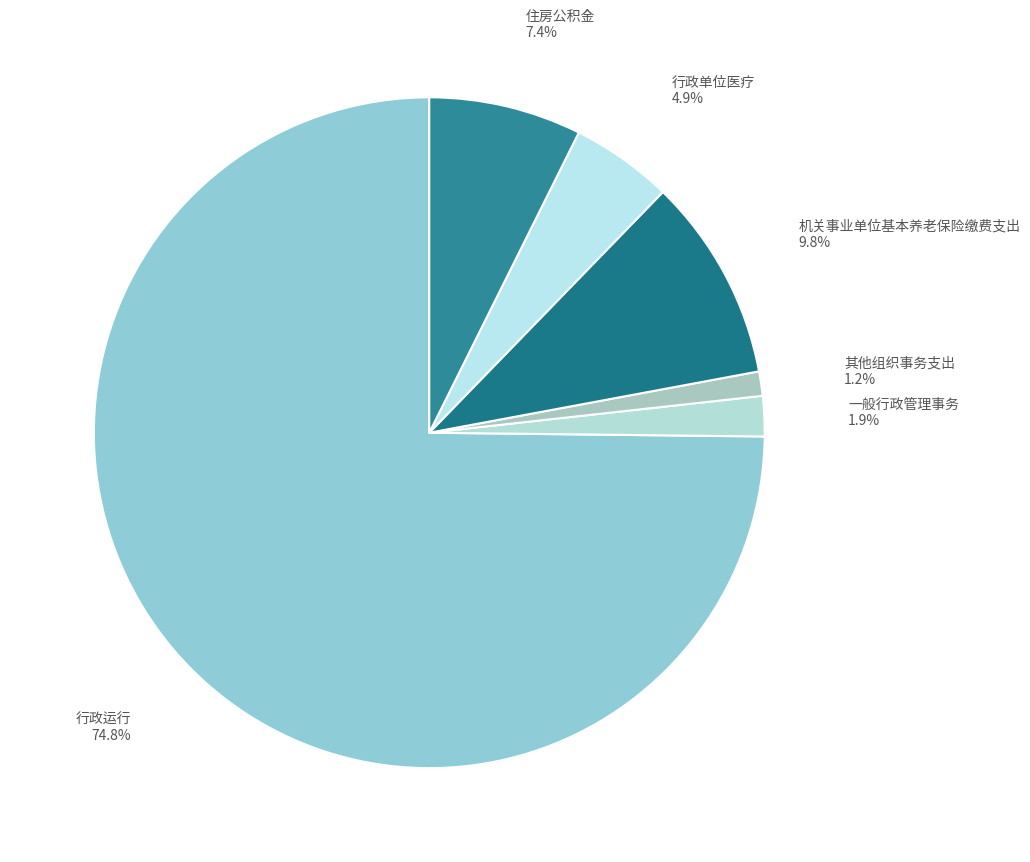

What is the ratio of the value at 行政运行 to the value at 机关事业单位基本养老保险缴费支出?

7.6